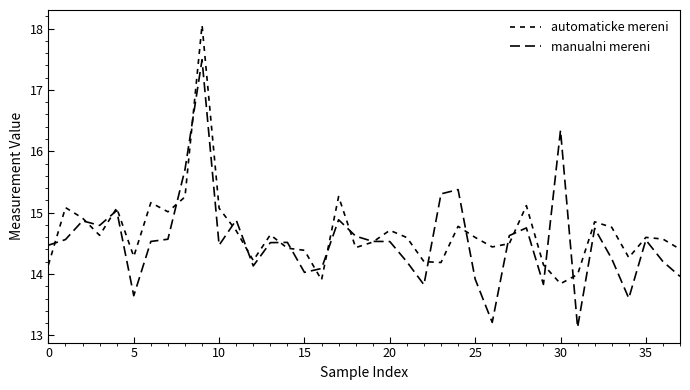

True or false: automaticke mereni and manualni mereni intersect in this chart.

True